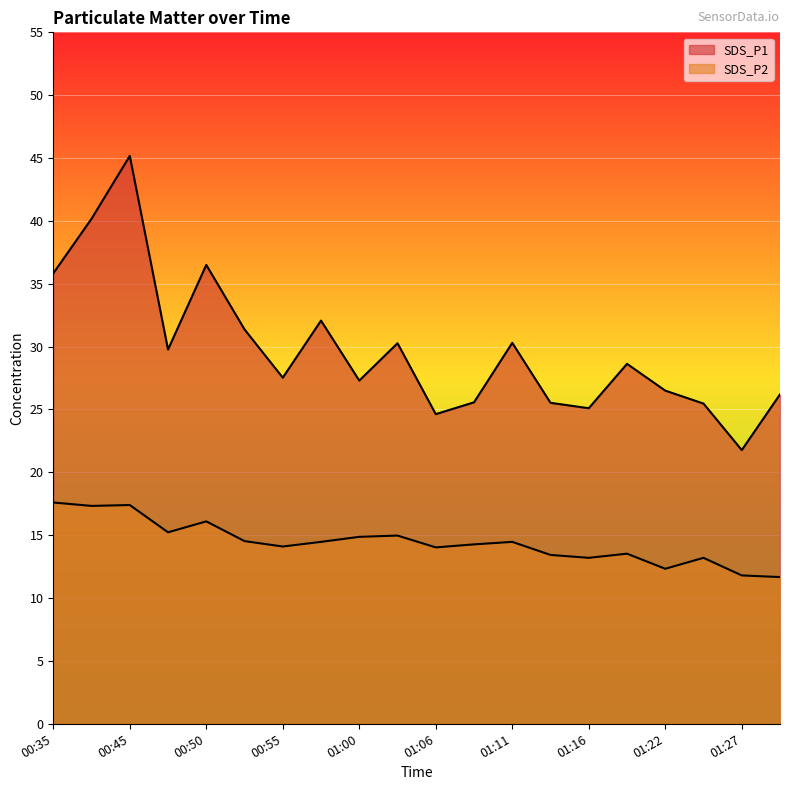

Does the chart display data point markers on the line(s)?

No